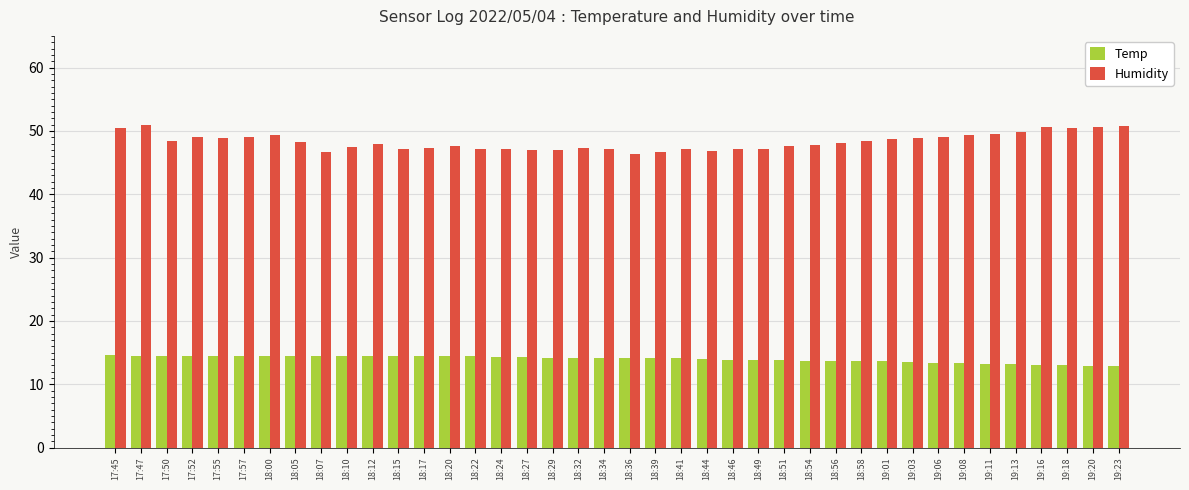

What are all the series names shown in the legend?

Temp, Humidity